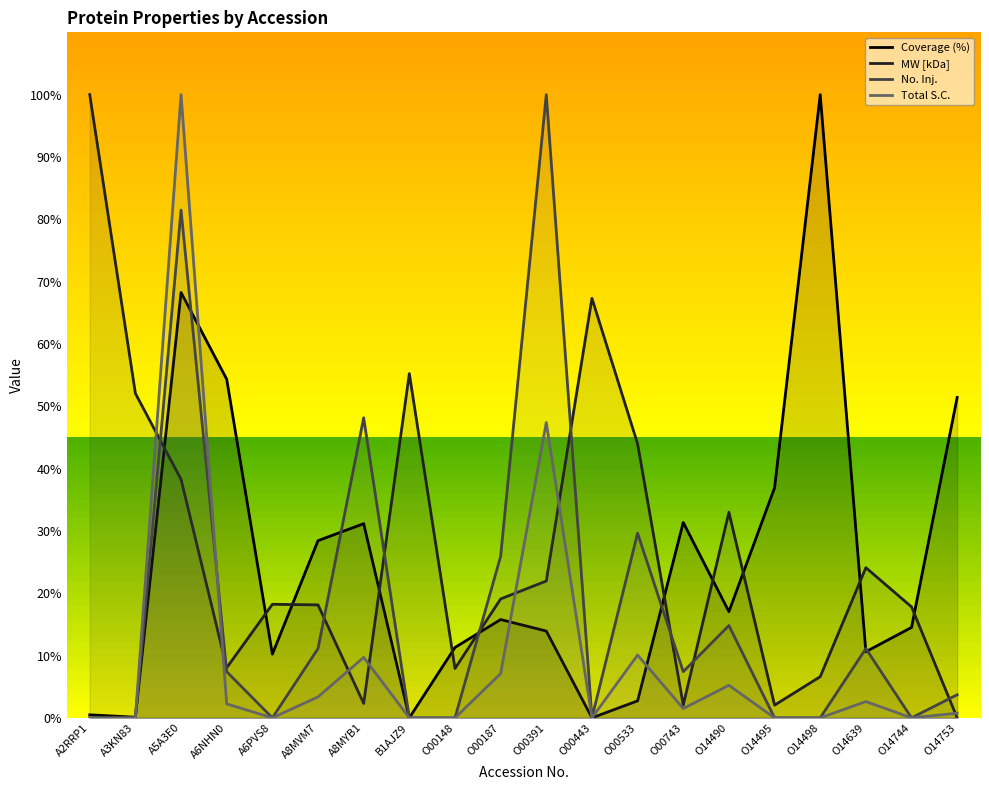

What is the sum of all MW [kDa] values?

538.1